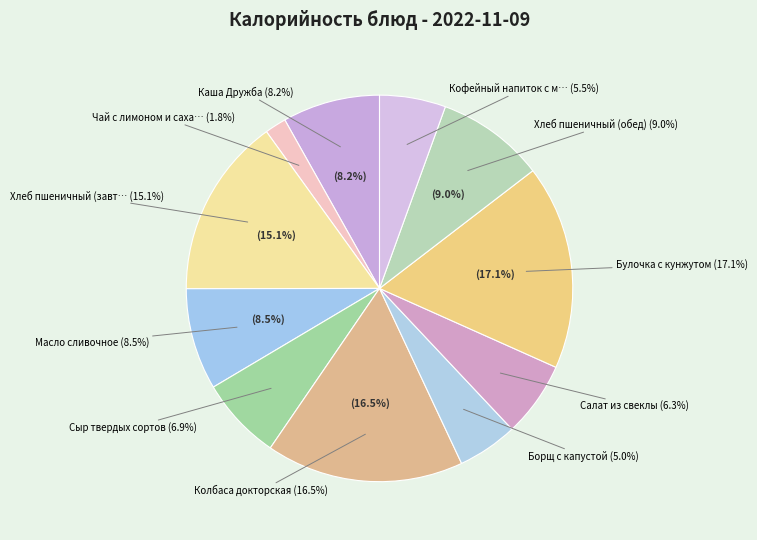

To the nearest percent, what portion does Каша Дружба represent?

8%